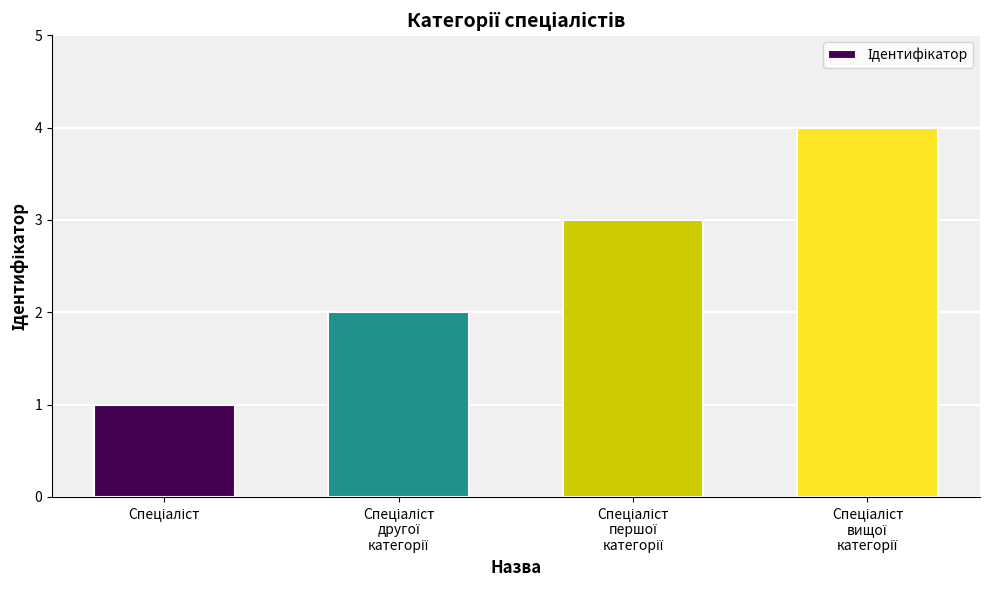

What is the greatest value displayed?

4